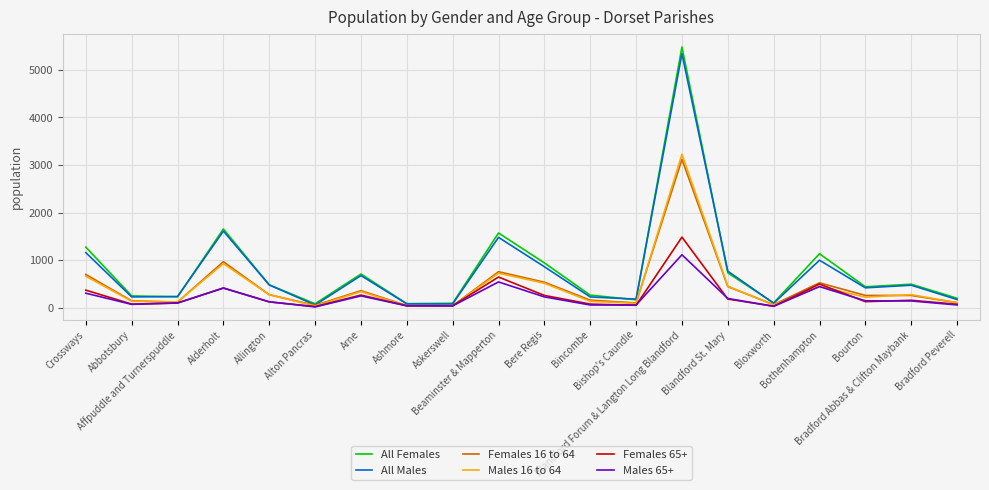

Which series has the largest range (max minus min)?

All Females